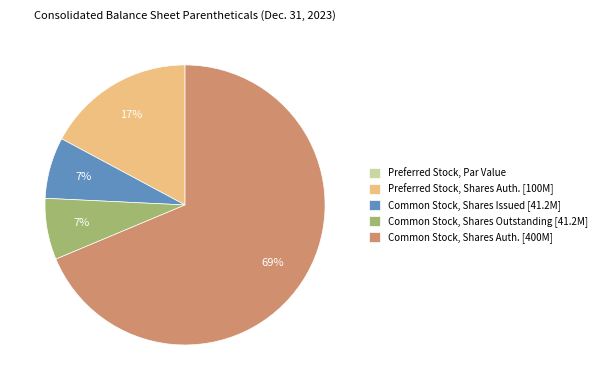

Is there any slice that represents more than half of the pie?

Yes